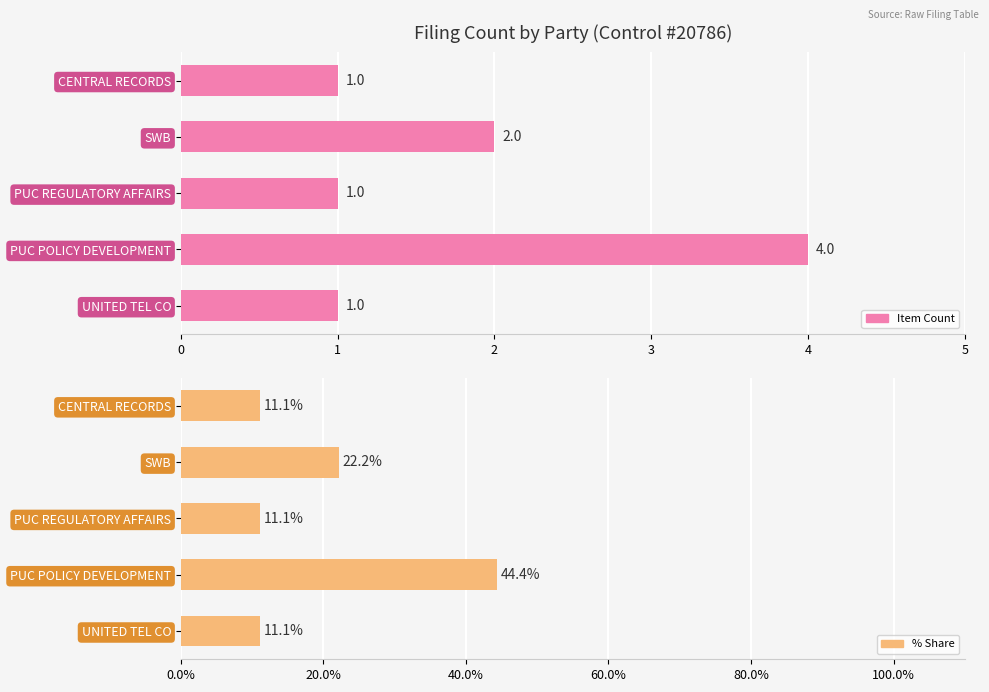

Reading left to right, list all the values displayed in this chart.

Item Count: 1.0	4.0	1.0	2.0	1.0
% Share: 11.1	44.4	11.1	22.2	11.1